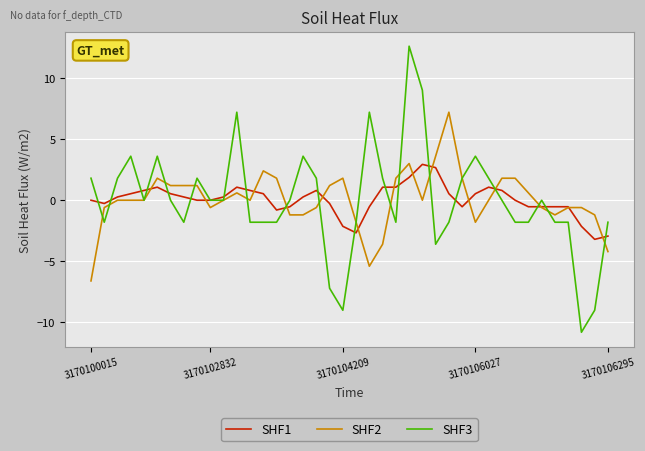

Reading right to left, extract all data points from this chart.

SHF1: -2.9	-3.2	-2.1	-0.5	-0.5	-0.5	-0.5	0.0	0.8	1.1	0.5	-0.5	0.5	2.7	2.9	1.9	1.1	1.1	-0.5	-2.7	-2.1	-0.3	0.8	0.3	-0.5	-0.8	0.5	0.8	1.1	0.3	0.0	0.0	0.3	0.5	1.1	0.8	0.5	0.3	-0.3	0.0
SHF2: -4.2	-1.2	-0.6	-0.6	-1.2	-0.6	0.6	1.8	1.8	0.0	-1.8	1.8	7.2	3.6	0.0	3.0	1.8	-3.6	-5.4	-1.8	1.8	1.2	-0.6	-1.2	-1.2	1.8	2.4	0.0	0.6	0.0	-0.6	1.2	1.2	1.2	1.8	0.0	0.0	0.0	-0.6	-6.6
SHF3: -1.8	-9.0	-10.8	-1.8	-1.8	0.0	-1.8	-1.8	0.0	1.8	3.6	1.8	-1.8	-3.6	9.0	12.6	-1.8	1.8	7.2	-1.8	-9.0	-7.2	1.8	3.6	0.0	-1.8	-1.8	-1.8	7.2	0.0	0.0	1.8	-1.8	0.0	3.6	0.0	3.6	1.8	-1.8	1.8